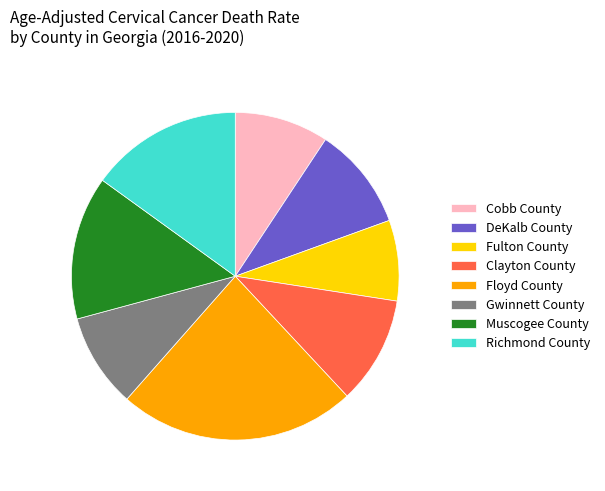

True or false: Fulton County accounts for 8% of the total.

True